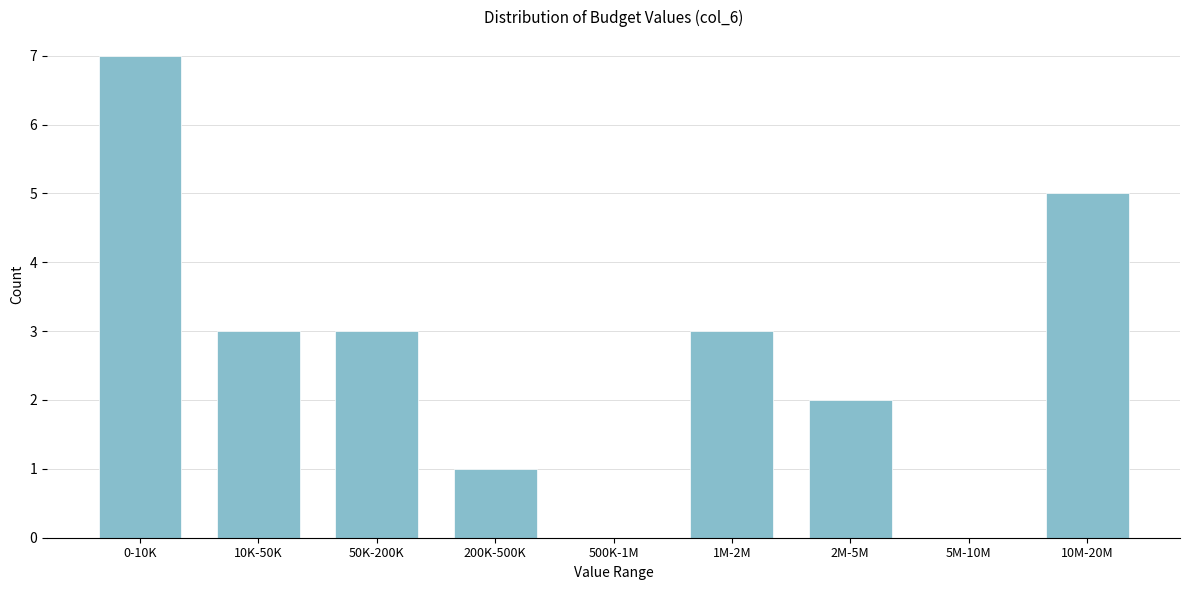

Reading left to right, list all the values displayed in this chart.

0-10K=7	10K-50K=3	50K-200K=3	200K-500K=1	500K-1M=0	1M-2M=3	2M-5M=2	5M-10M=0	10M-20M=5